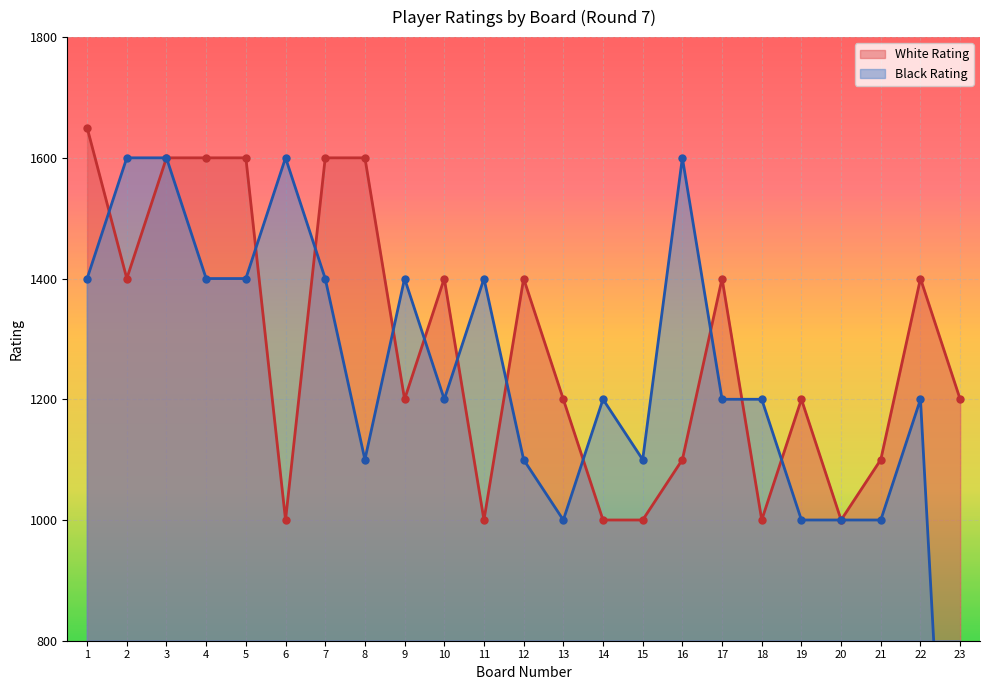

In Black Rating, how many points are lower than both neighbors (excluding endpoints)?

4